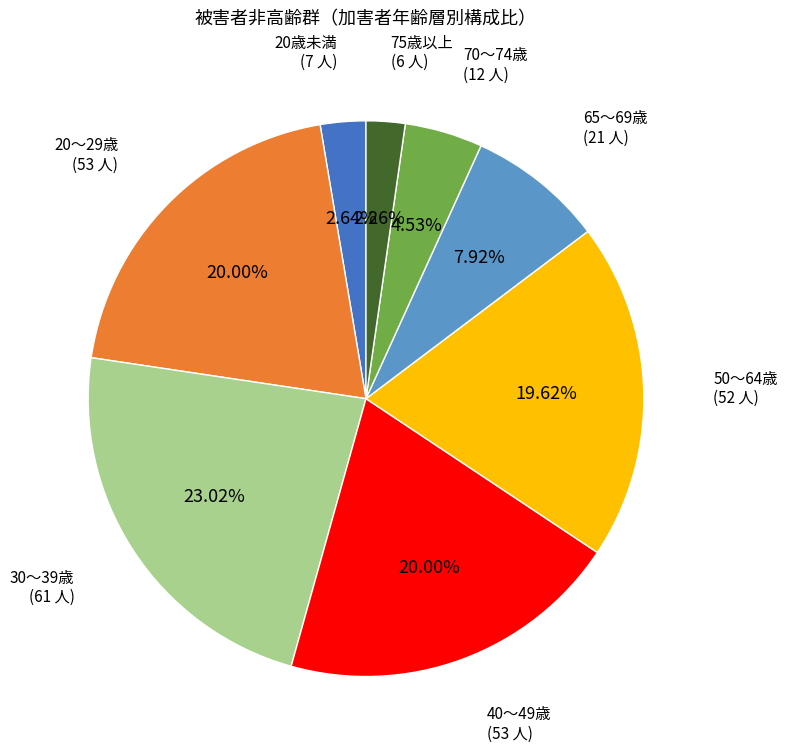

Count the number of slices in the pie.

8